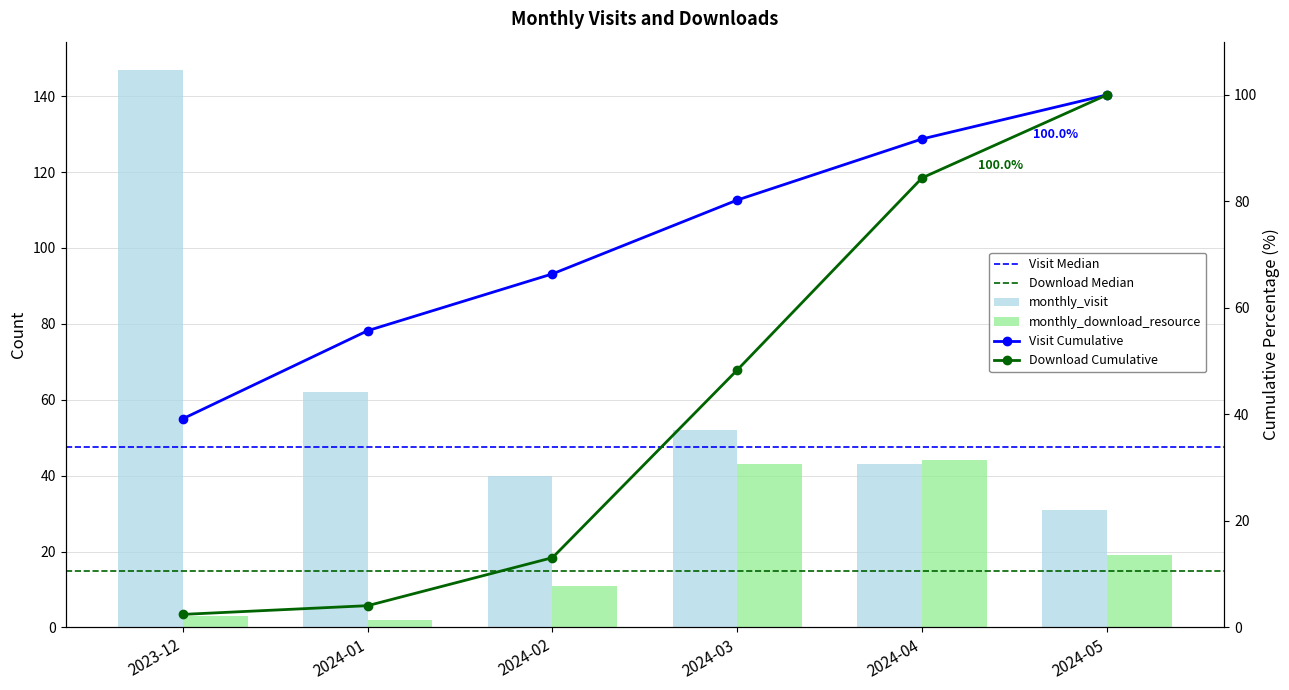

Is the value of monthly_download_resource at 2023-12 greater than the value of monthly_visit at 2024-04?

No